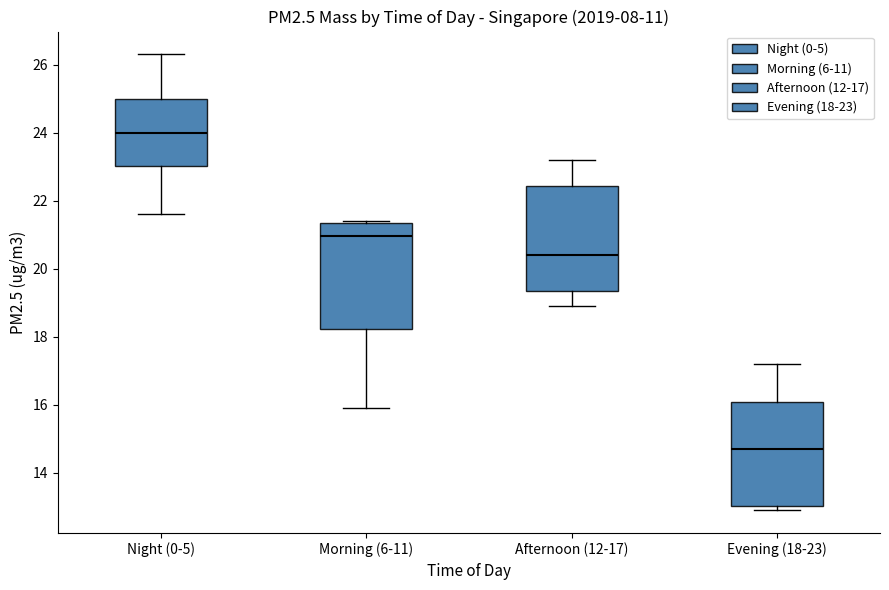

Where is the lower edge of the box for Night (0-5) on the y-axis? The values are not printed on the chart, so give them approximately, as read against the axis.

23.0